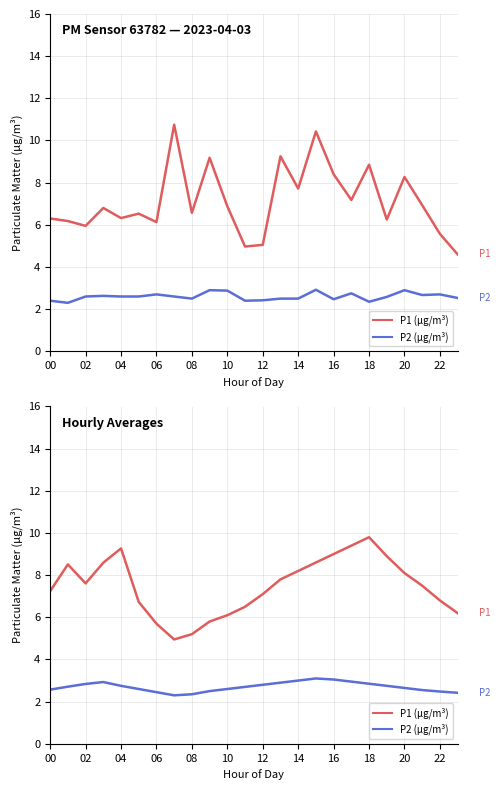

How many interior local peaks does the P2 (hourly avg) series have?

2